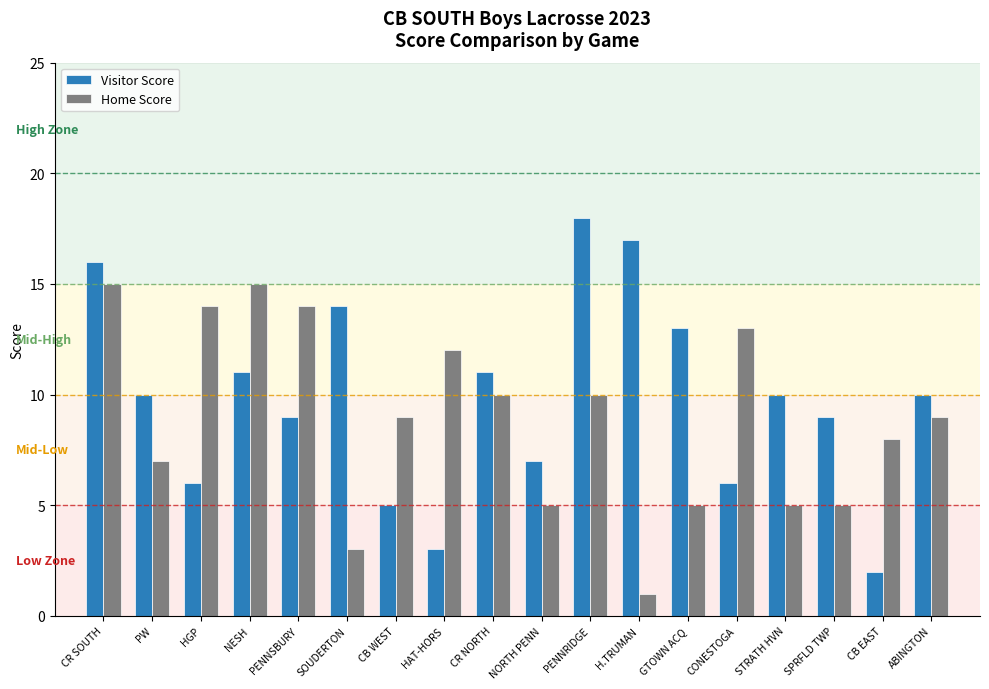

Which series changed the most between SOUDERTON and NORTH PENN?

Visitor Score